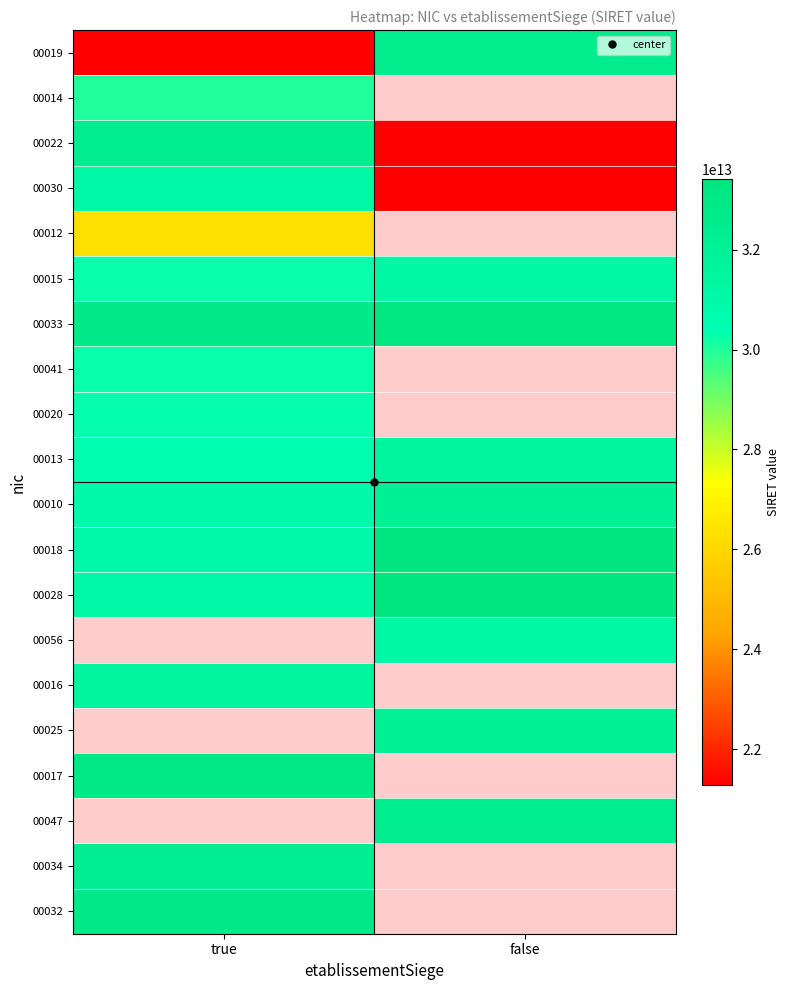

Between true and false, which is larger?

false